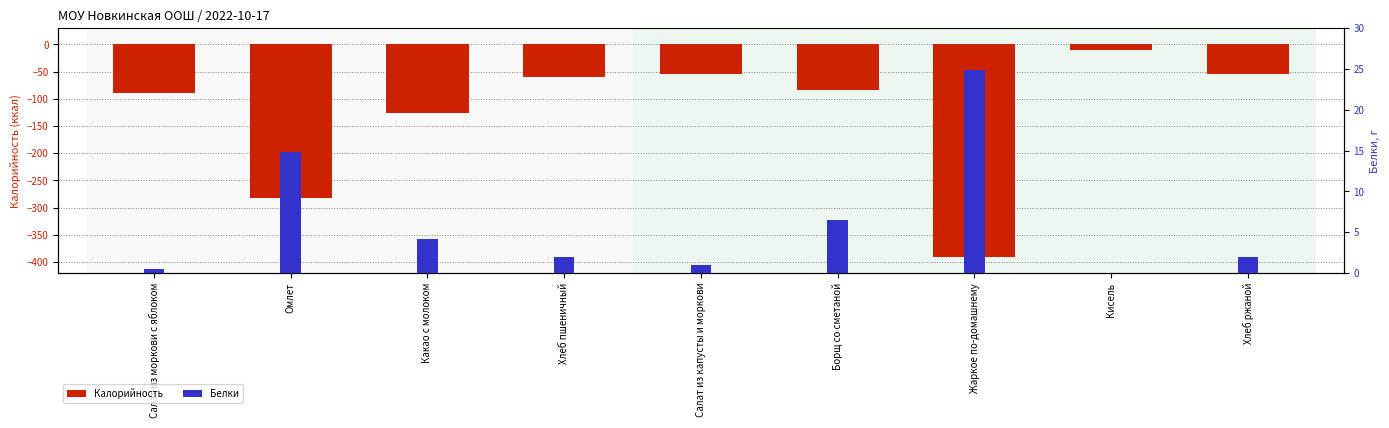

What is the difference between the maximum and minimum values in the Калорийность series?

381.9